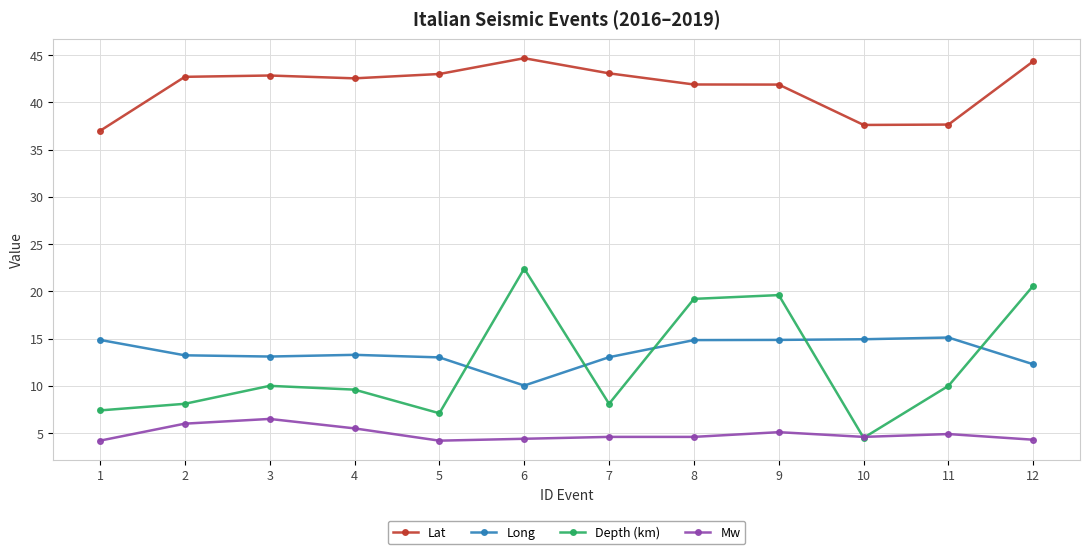

Which series ends up on top after the final intersection of Depth (km) and Long?

Depth (km)